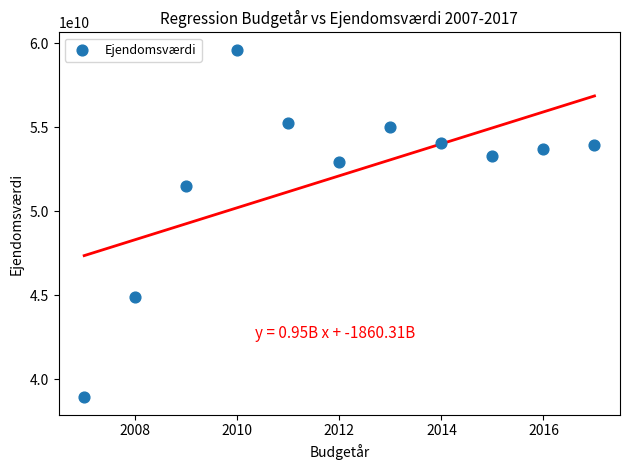

What is the average X value?

2012